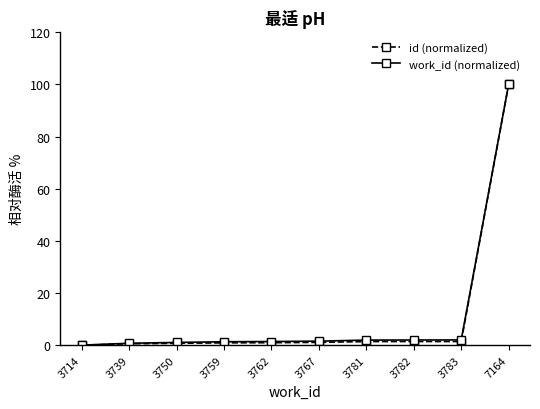

True or false: work_id (normalized) has a value of 1.3 at 3759.

True